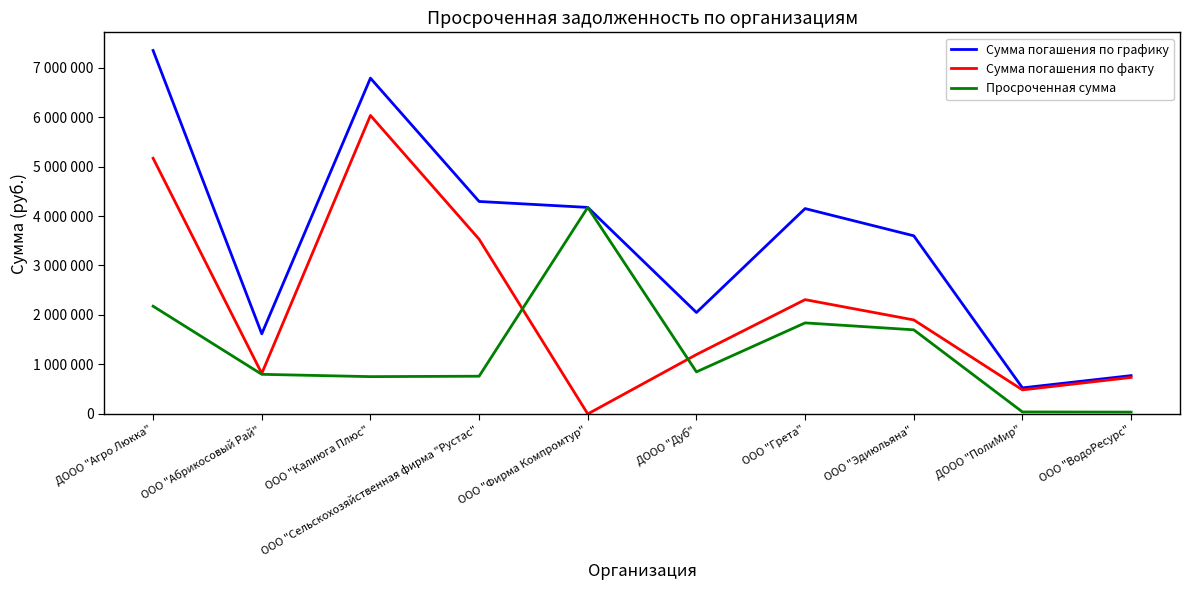

Which category has the highest value across all series?

ДООО "Агро Люкка"